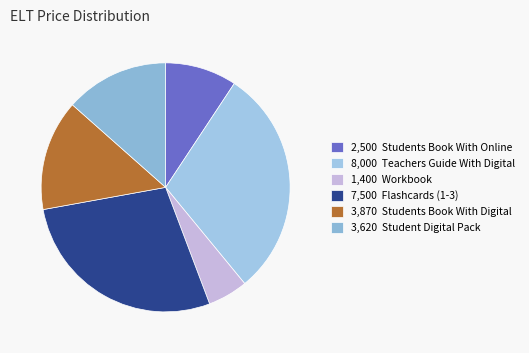

Which slice is the largest?

8,000 Teachers Guide With Digital